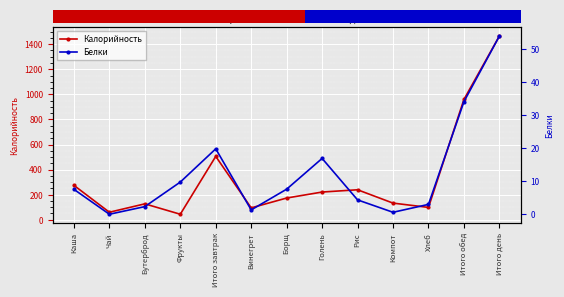

Is it true that Белки equals 1.4 at Винегрет?

True